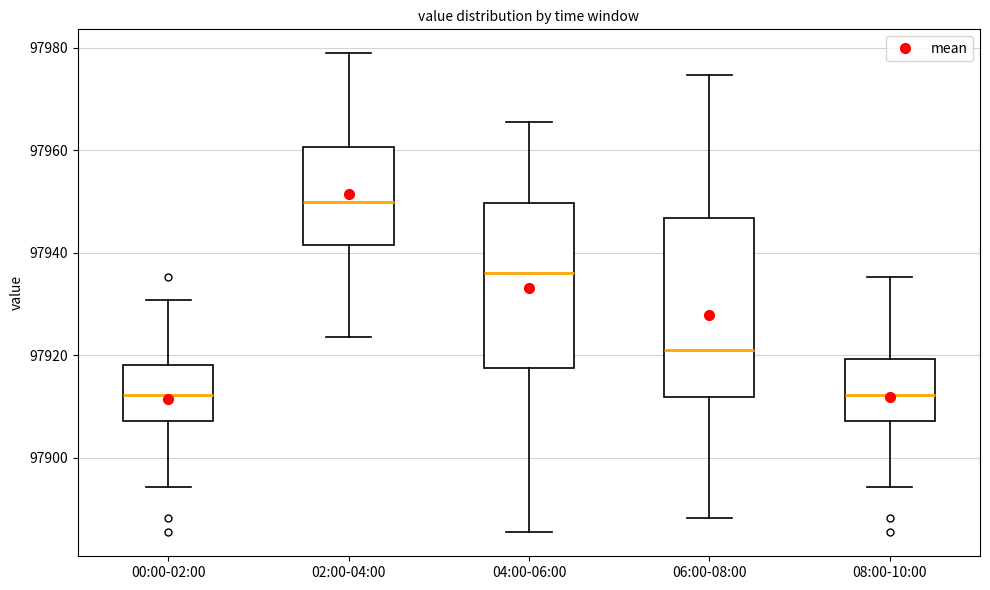

Reading left to right, transcribe this box plot: for each box, give where its median line is, the range the box spans, and where its two whiskers end, as read against the y-axis. The values are not printed on the chart, so give them approximately, as read against the axis.

00:00-02:00: median 97912, box 97908 to 97918, whiskers 97894 to 97930
02:00-04:00: median 97950, box 97942 to 97960, whiskers 97924 to 97978
04:00-06:00: median 97936, box 97918 to 97950, whiskers 97886 to 97966
06:00-08:00: median 97920, box 97912 to 97946, whiskers 97888 to 97974
08:00-10:00: median 97912, box 97908 to 97920, whiskers 97894 to 97936